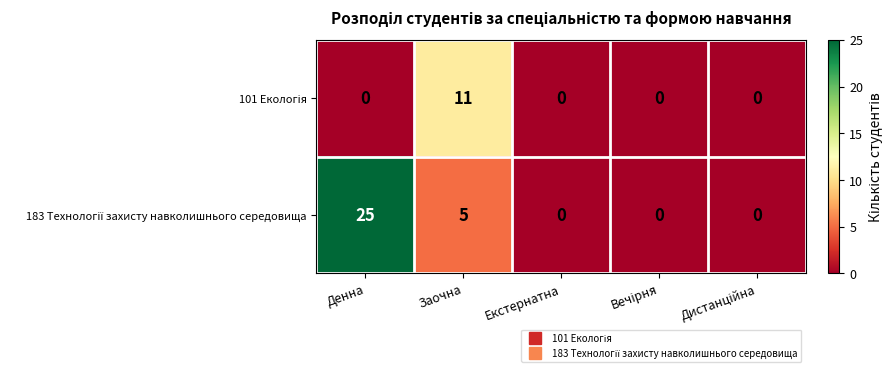

At which category is the sum across all series the highest?

Денна